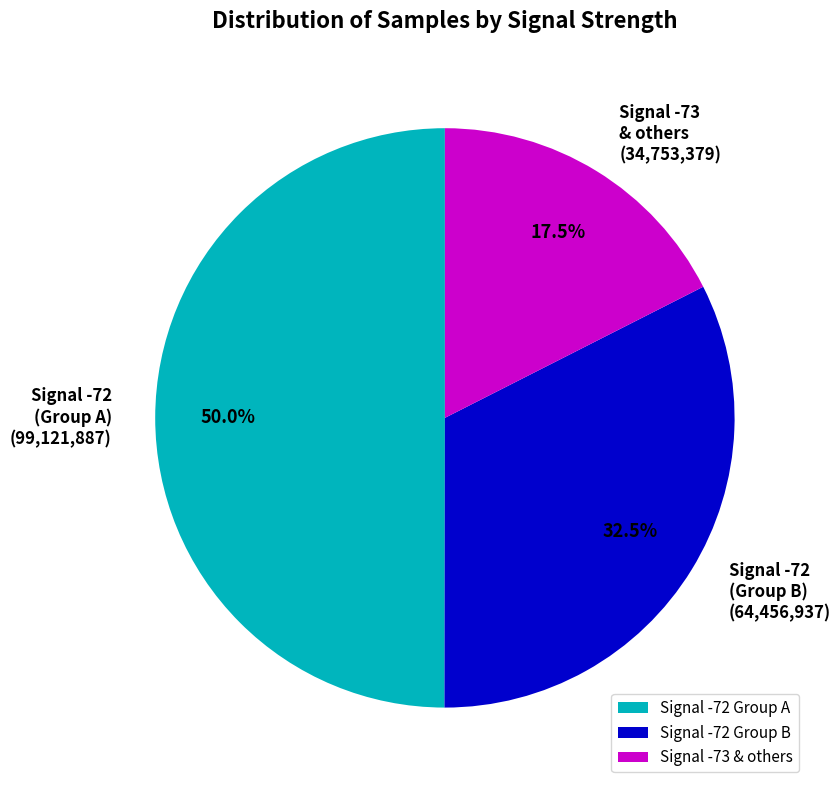

Combined, what portion of the pie is Signal -72 (Group B) (64,456,937) and Signal -73 & others (34,753,379)?

50.0%